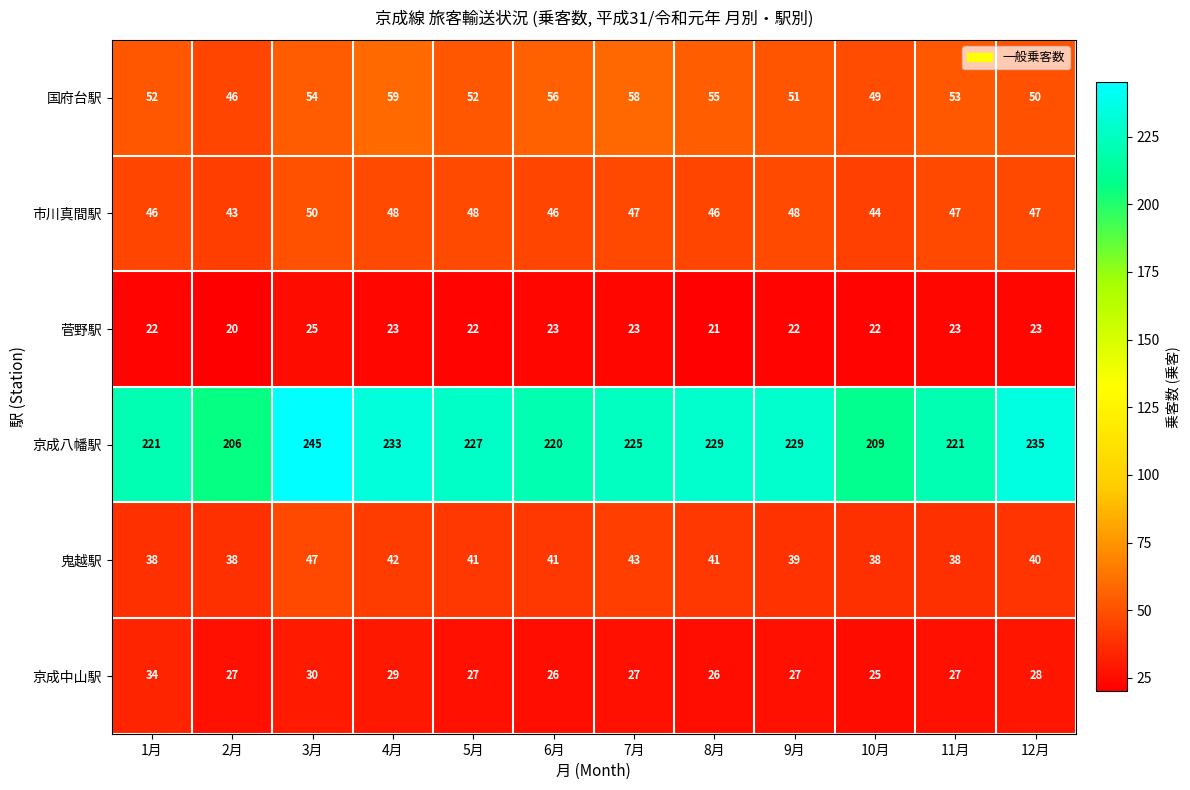

What is the maximum value for 菅野駅?

25